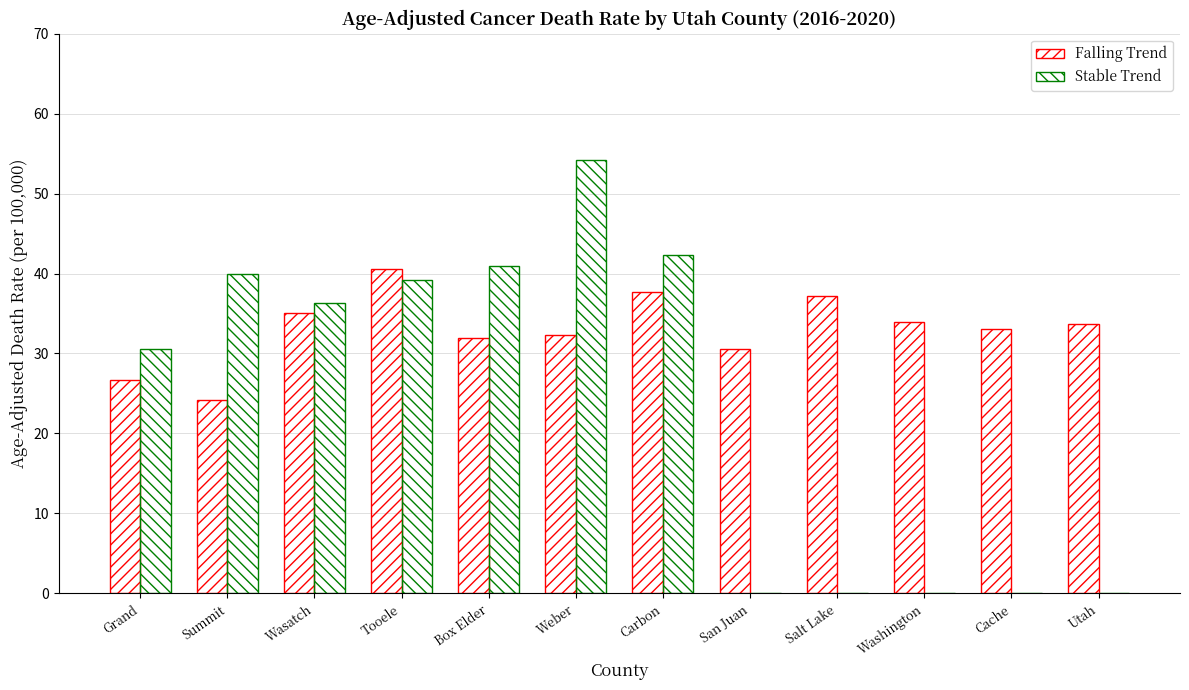

Rank the series by their maximum value, from highest to lowest.

Stable Trend, Falling Trend